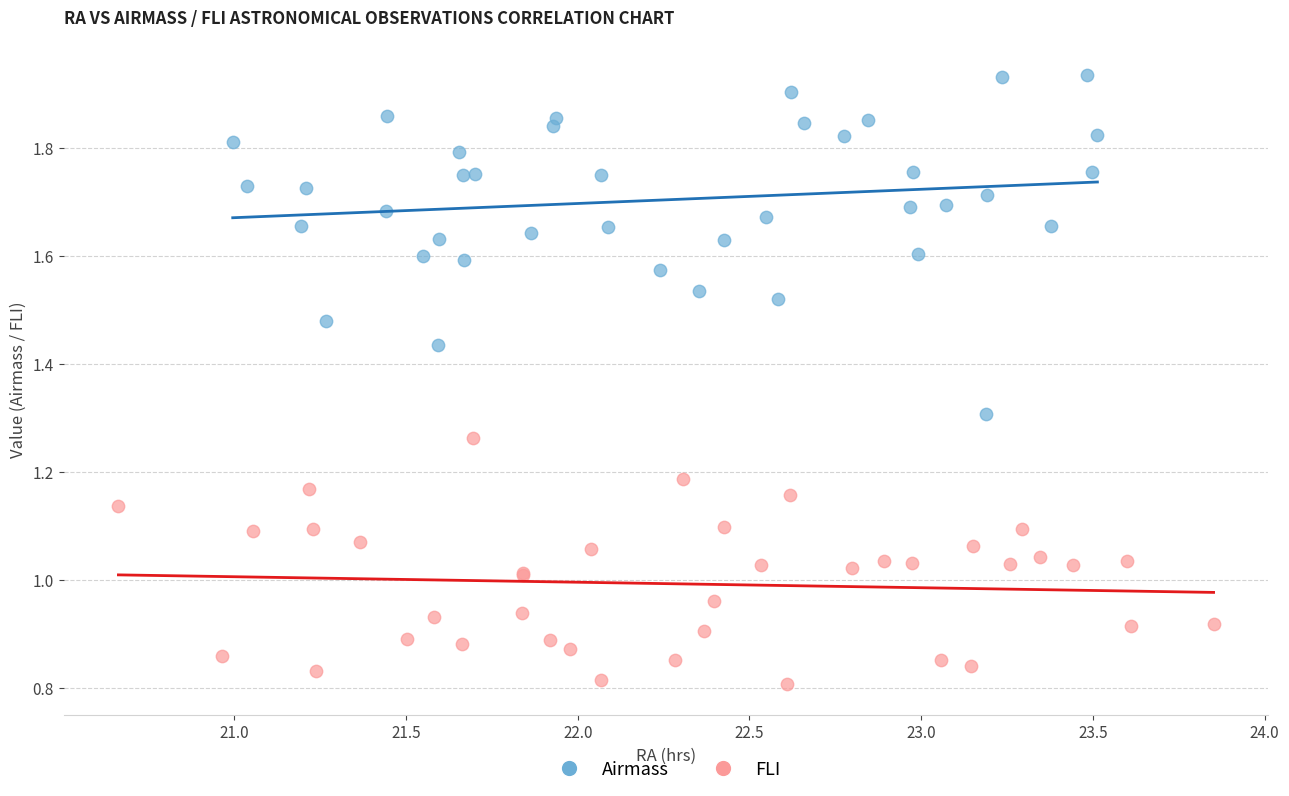

Which series has the largest Y range (max minus min)?

Airmass